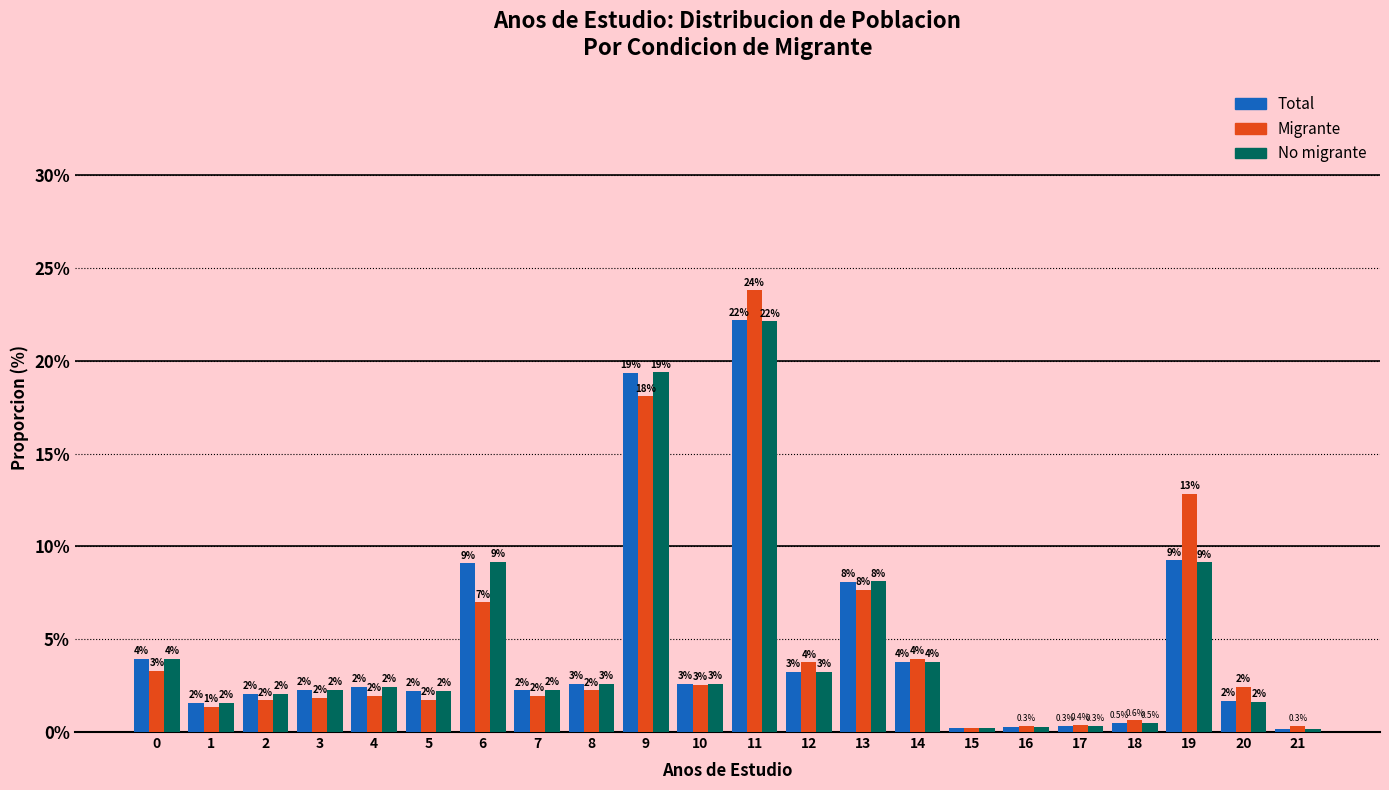

Which category has the highest value in the Migrante series?

11